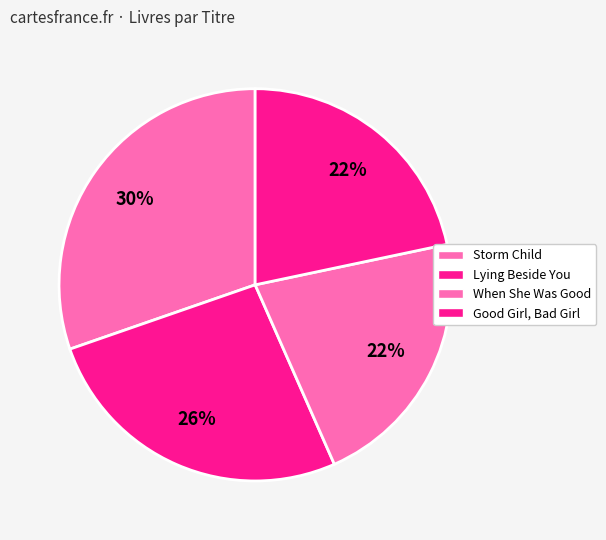

What portion of the pie excludes Lying Beside You?

73.7%